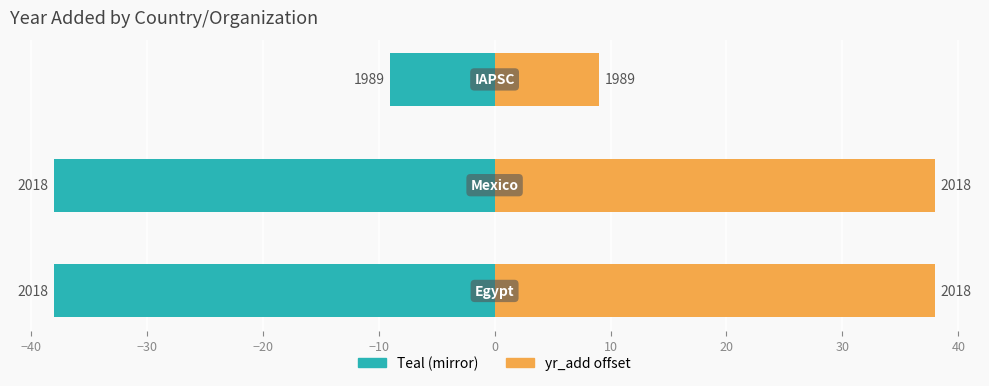

Reading right to left, transcribe all the data shown in this chart.

IAPSC=1989	Mexico=2018	Egypt=2018